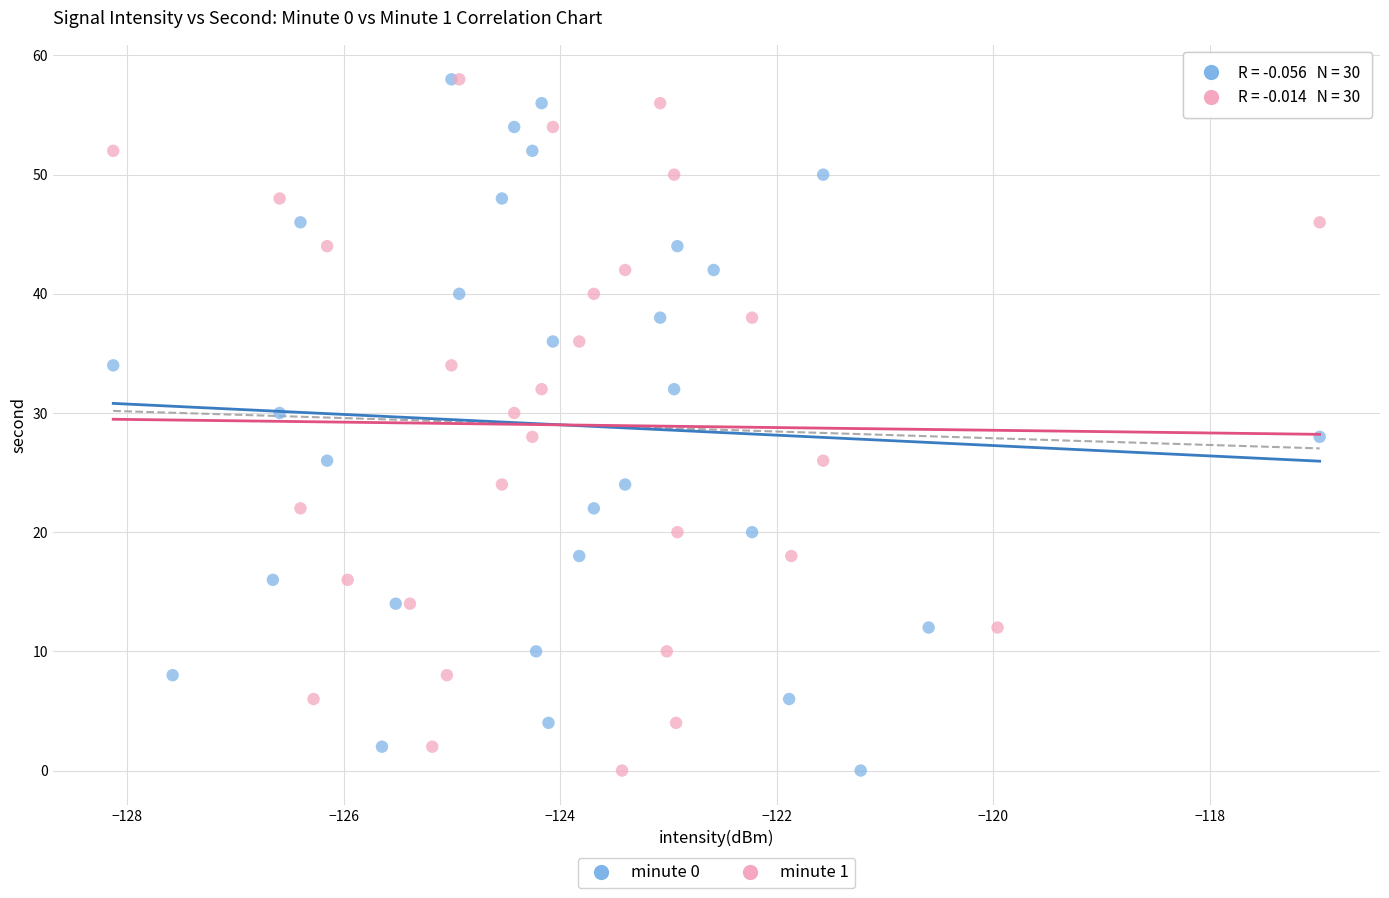

What are all the series names shown in the legend?

minute 0, minute 1